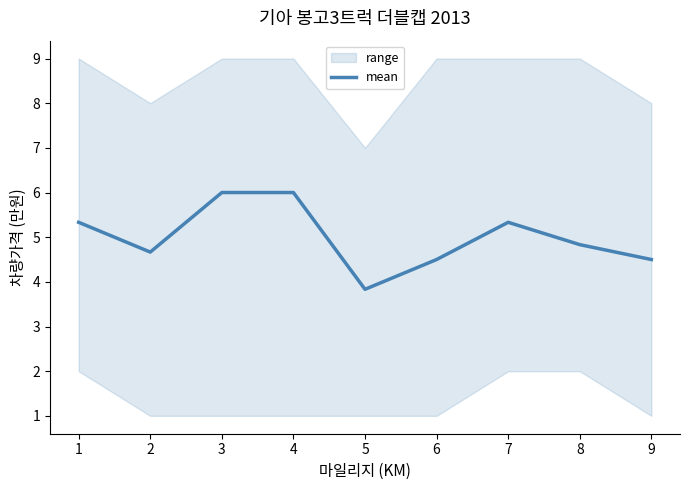

Where is mean nearest to the value 4?

5